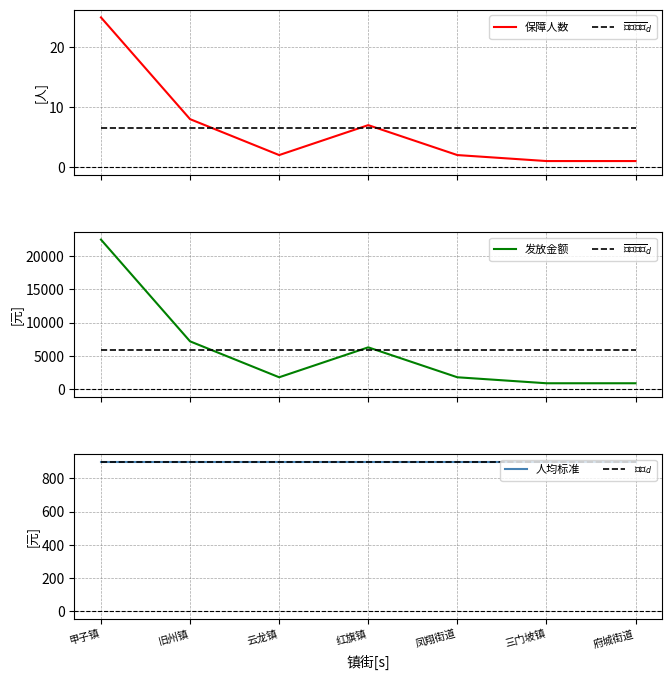

What is the sum of all $\overline{发放金额}_d$ values?

41400.0